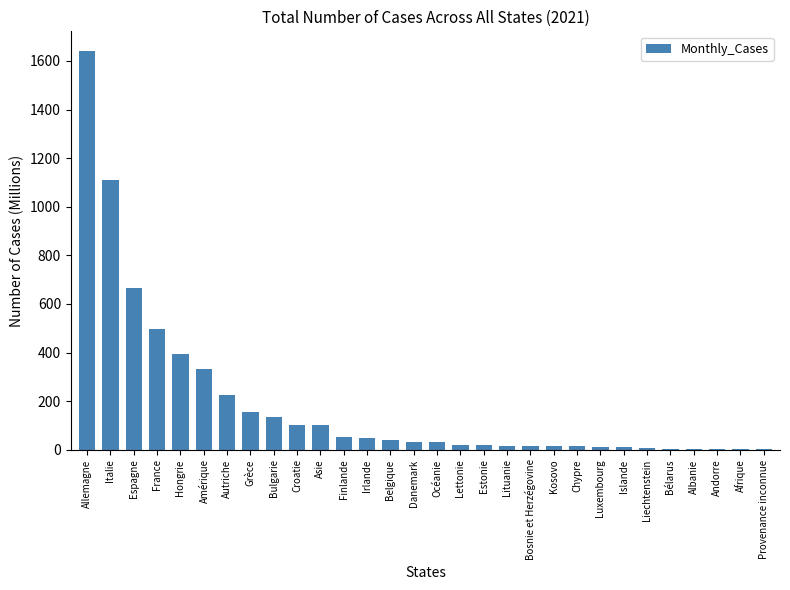

At which label is the value closest to 820?

Espagne